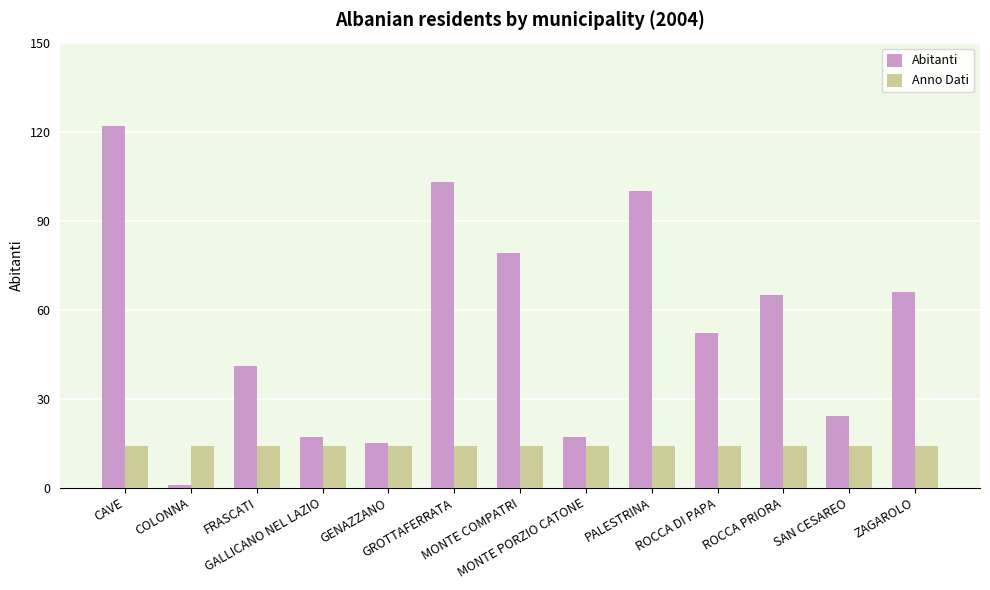

What is the total value across all series at GROTTAFERRATA?

117